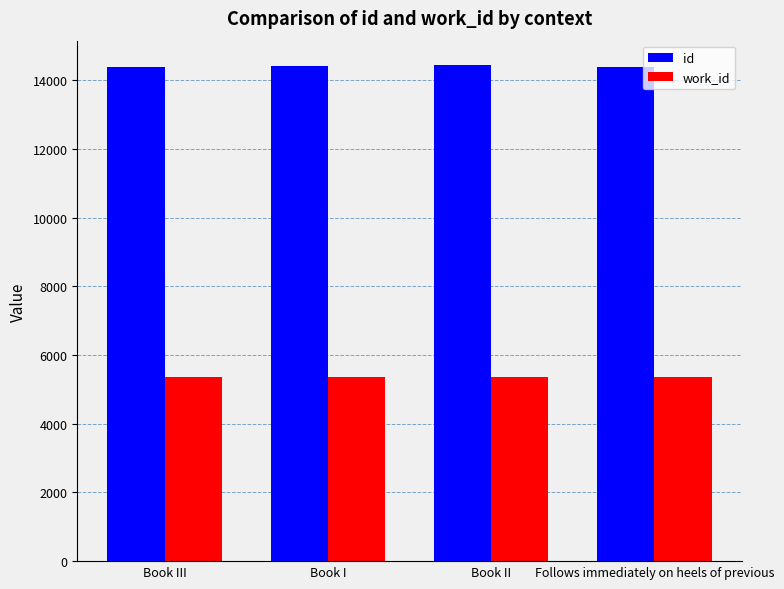

What is the sum of the work_id values at Book III and Book II?

10732